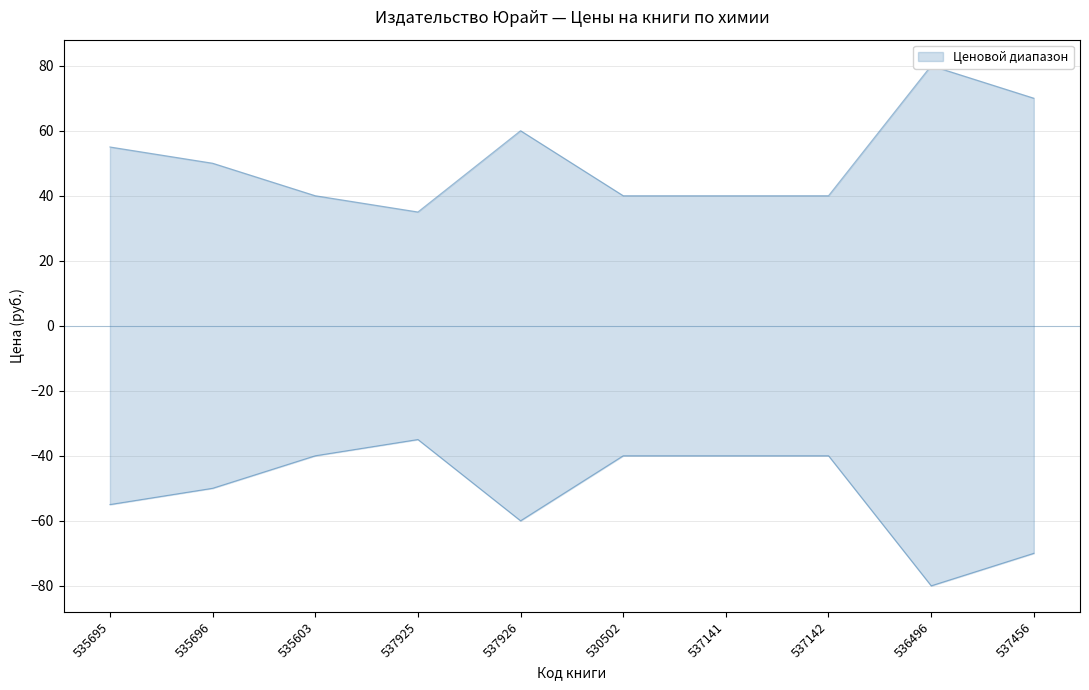

What is the approximate value of Цена для библиотек at 530502?

40